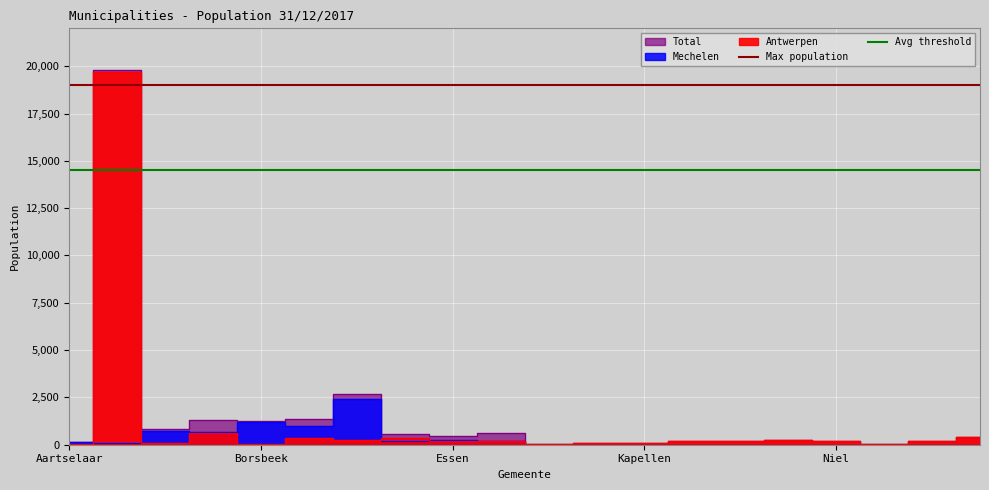

What position from the left is Borsbeek?

2